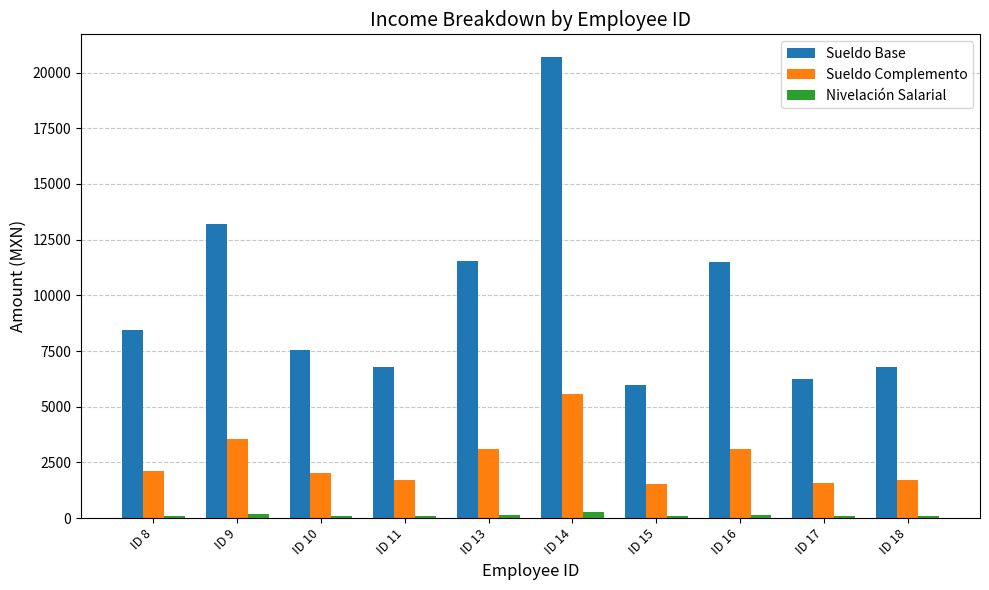

The value of Sueldo Base at ID 14 is 31778.2. True or false?

False